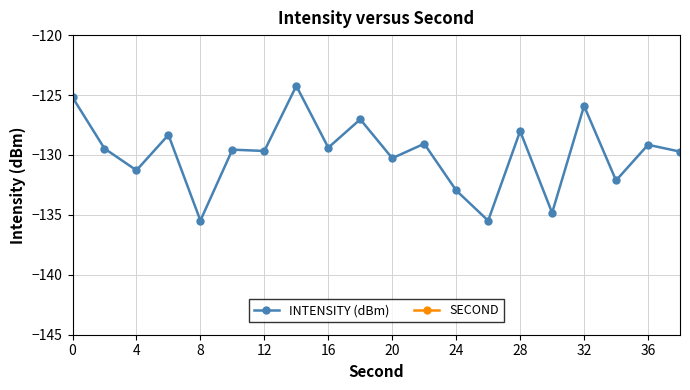

Is it true that INTENSITY (dBm) equals -129.2 at 36?

True